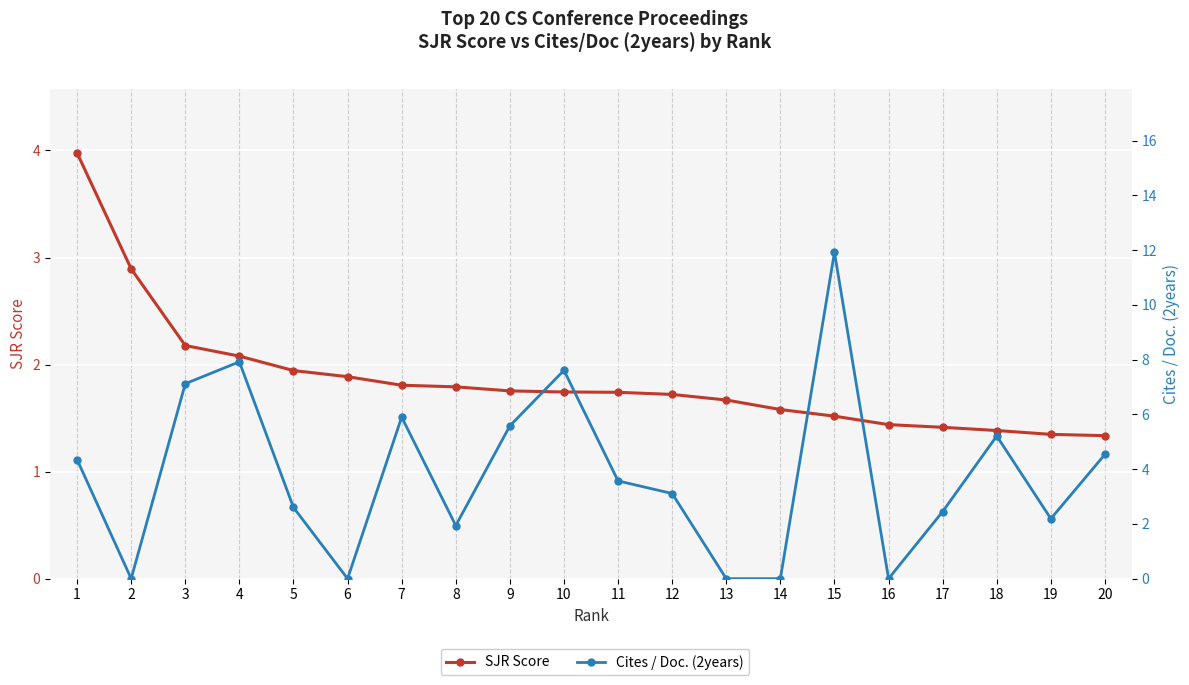

Between 7 and 3, which is larger?

3